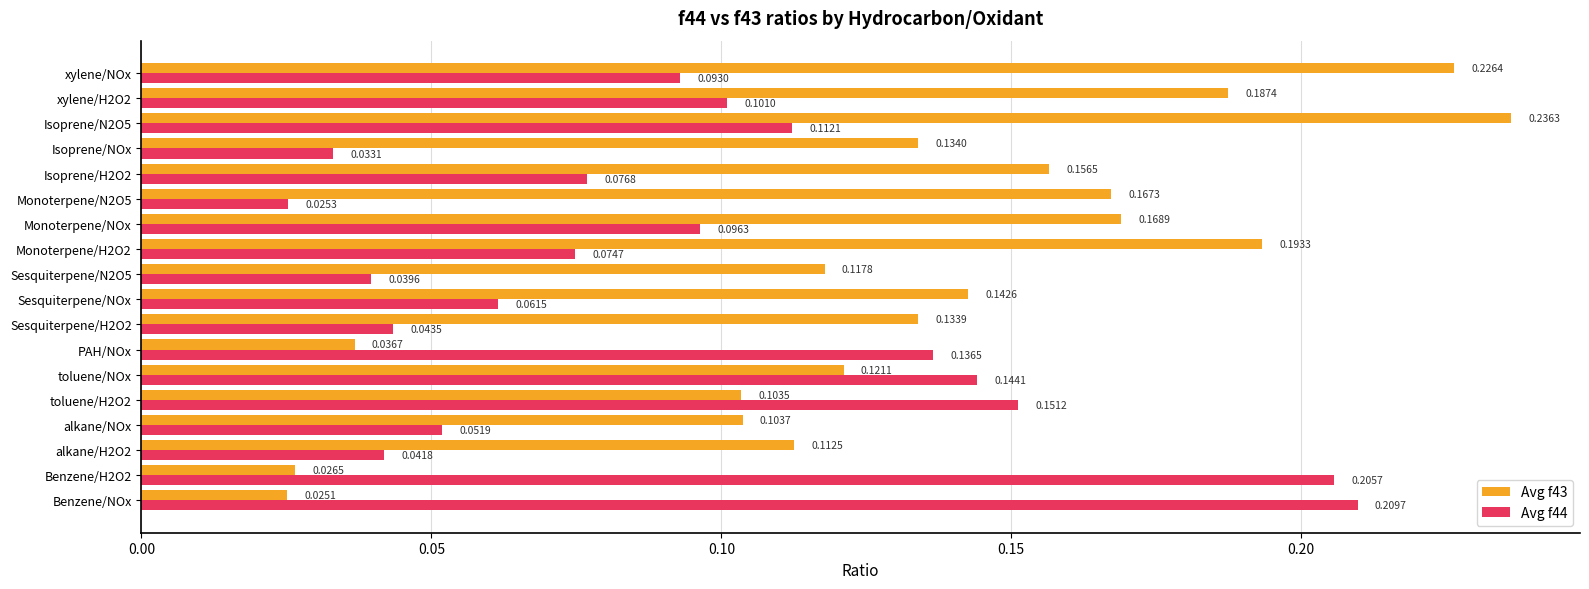

Rank the categories by Avg f44 value from lowest to highest.

Monoterpene/N2O5, Isoprene/NOx, Sesquiterpene/N2O5, alkane/H2O2, Sesquiterpene/H2O2, alkane/NOx, Sesquiterpene/NOx, Monoterpene/H2O2, Isoprene/H2O2, xylene/NOx, Monoterpene/NOx, xylene/H2O2, Isoprene/N2O5, PAH/NOx, toluene/NOx, toluene/H2O2, Benzene/H2O2, Benzene/NOx